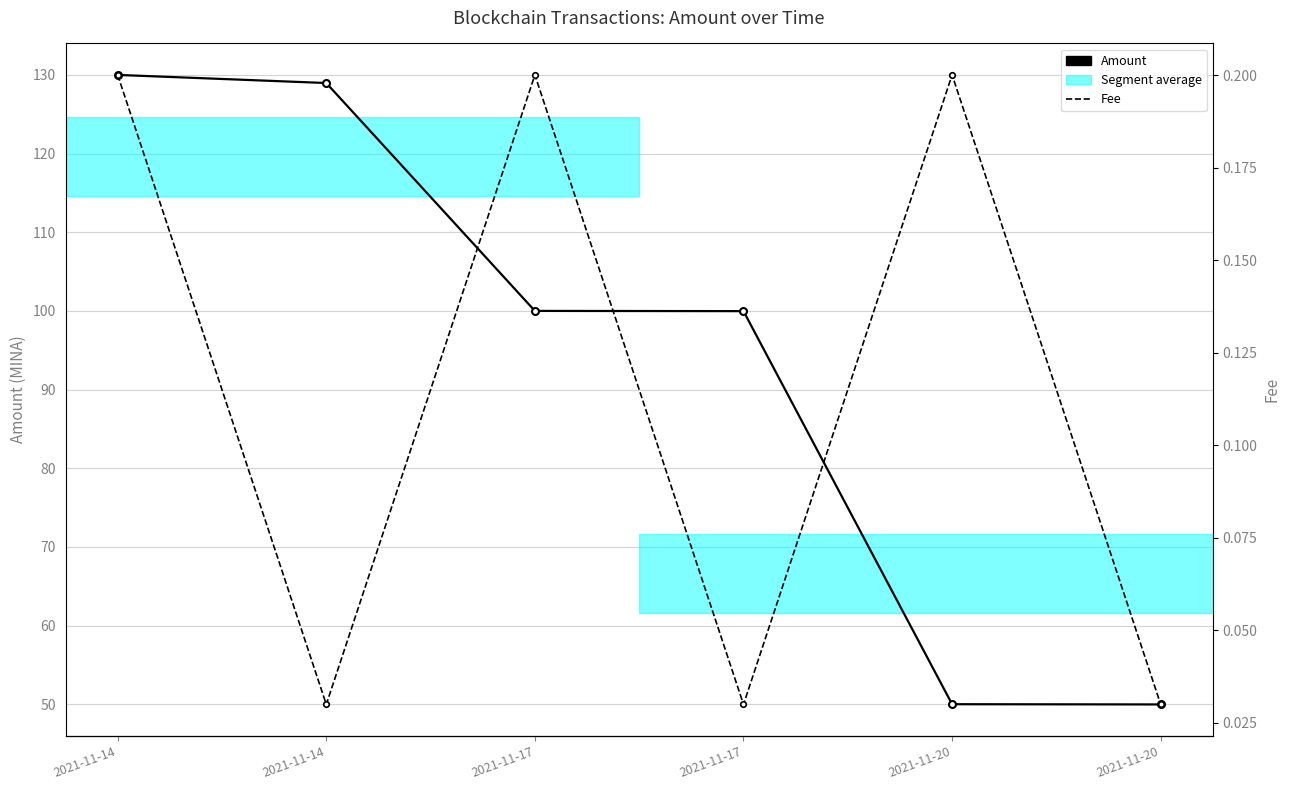

How many lines are shown in the chart?

2